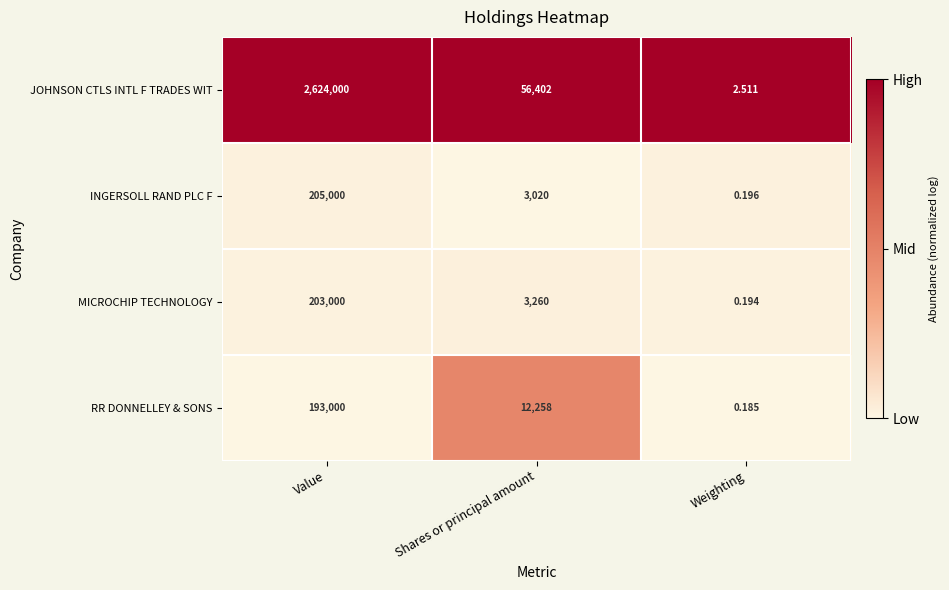

Rank the series by their maximum value, from lowest to highest.

RR DONNELLEY & SONS, MICROCHIP TECHNOLOGY, INGERSOLL RAND PLC F, JOHNSON CTLS INTL F TRADES WIT